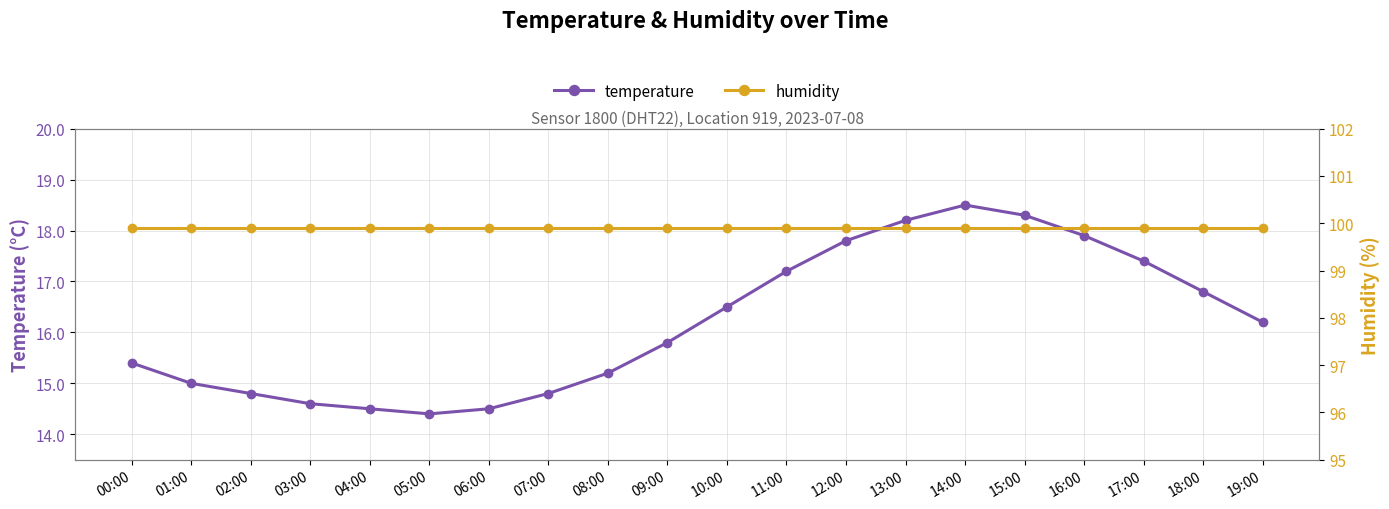

What is the highest value of the temperature series?

18.5